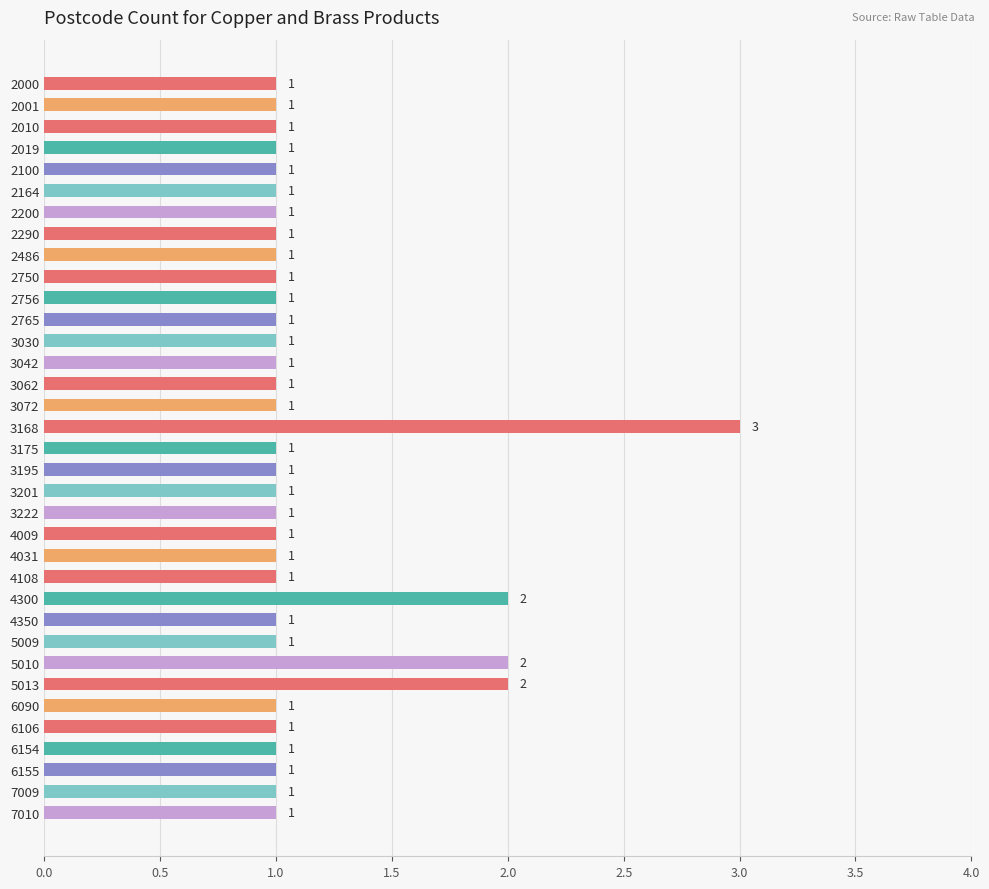

What is the difference between the maximum and minimum values?

2